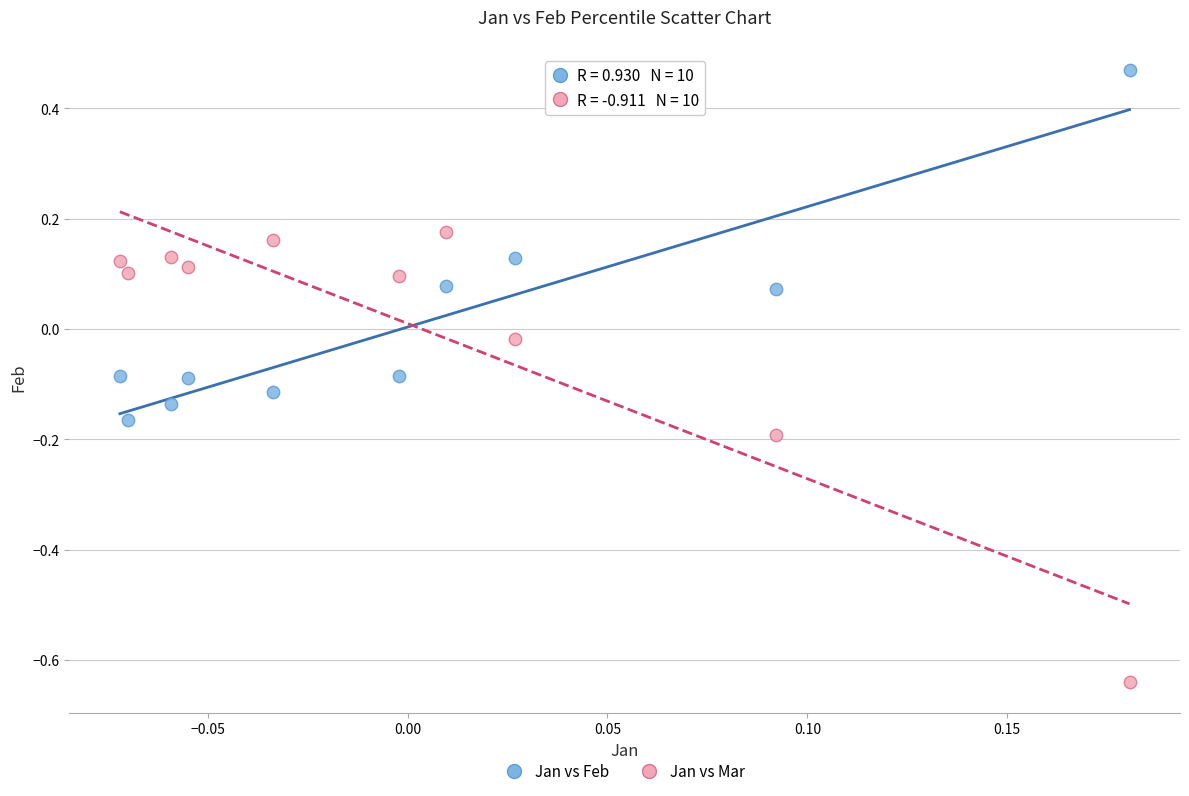

Across all data points, what is the range of Y values (max minus min)?

1.1